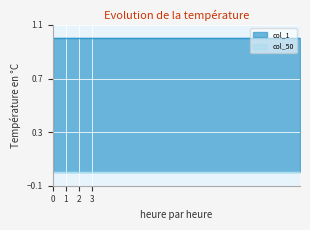

List the series in order of their overall mean, highest first.

col_1, col_50